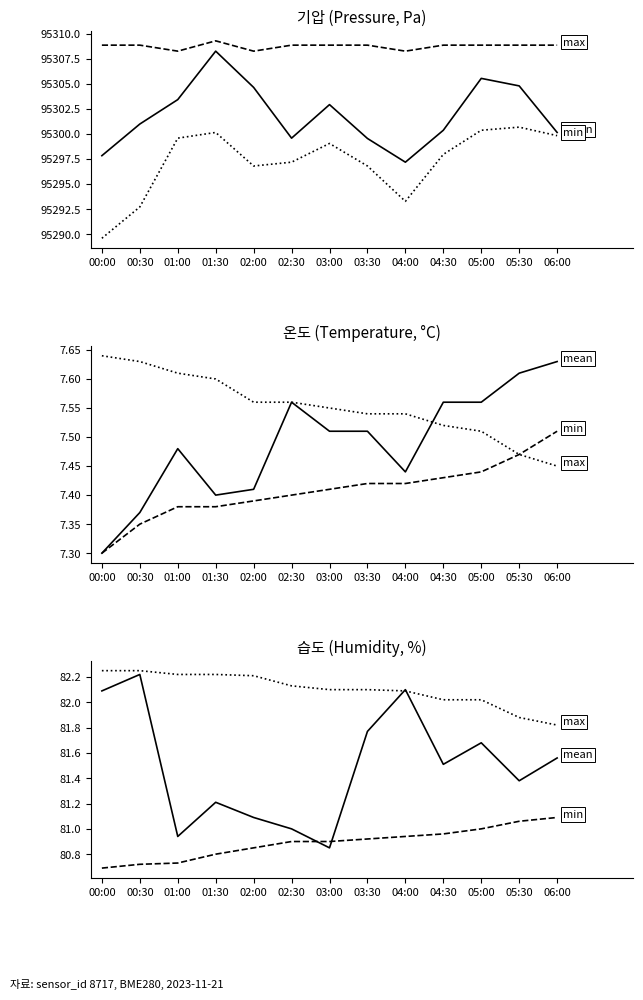

At which category is the sum across all series the highest?

01:30